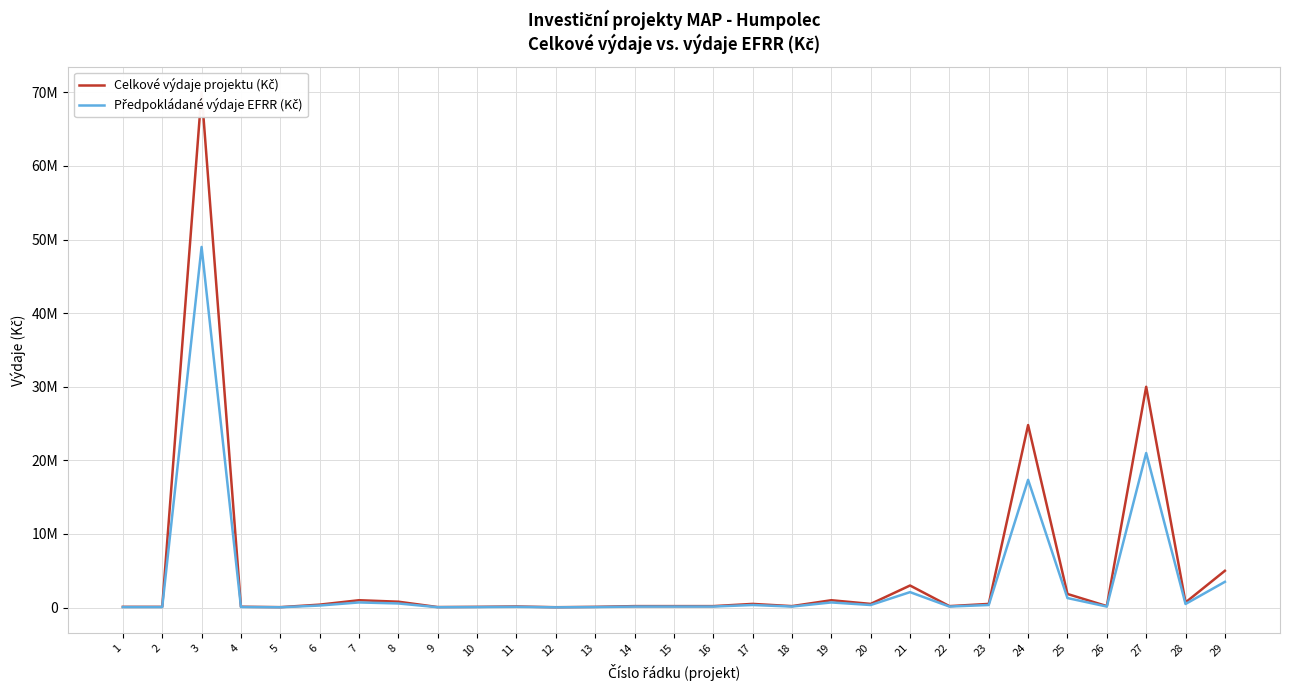

Where does the Celkové výdaje projektu (Kč) series first go above 200000?

3